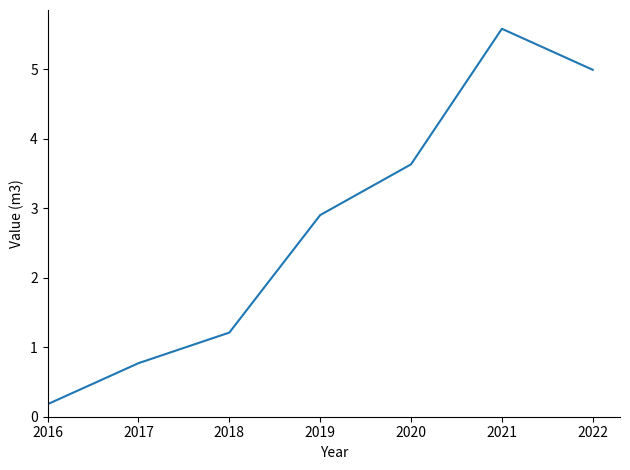

Reading left to right, extract all data points from this chart.

0.2	0.8	1.2	2.9	3.6	5.6	5.0